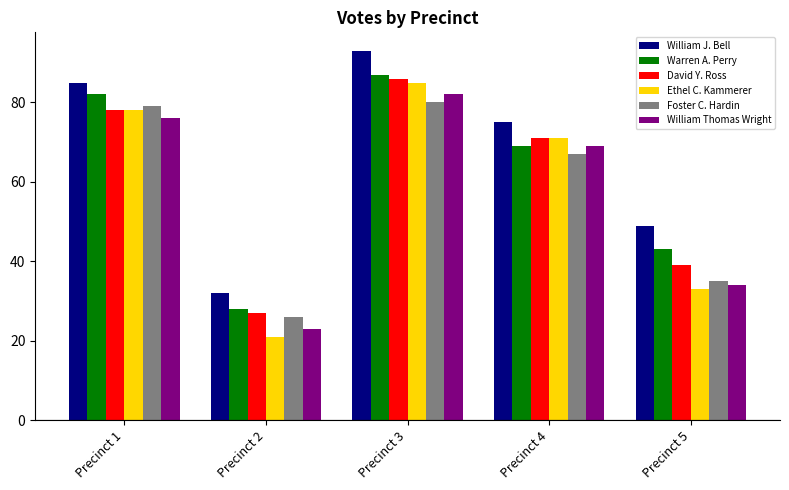

What is the lowest value of the William J. Bell series?

32